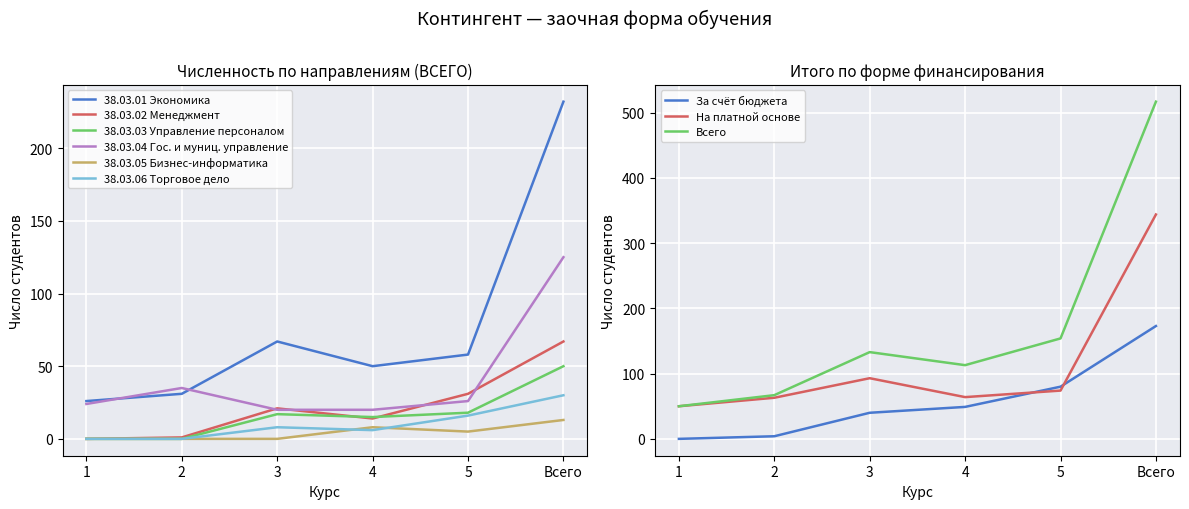

What is the value of the 38.03.02 Менеджмент point at the 6th from the left?

67